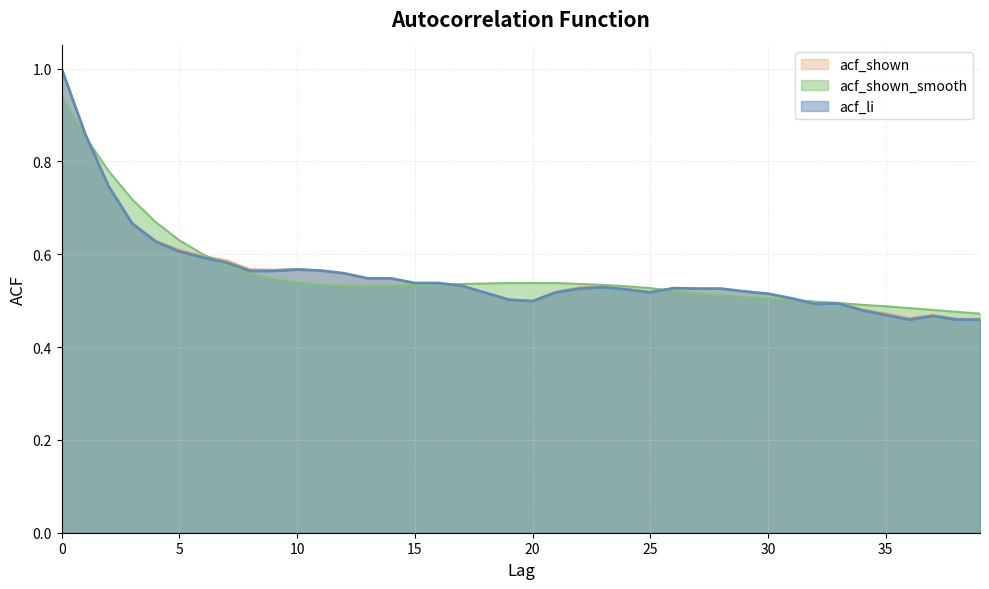

Count the number of categories in the chart.

40